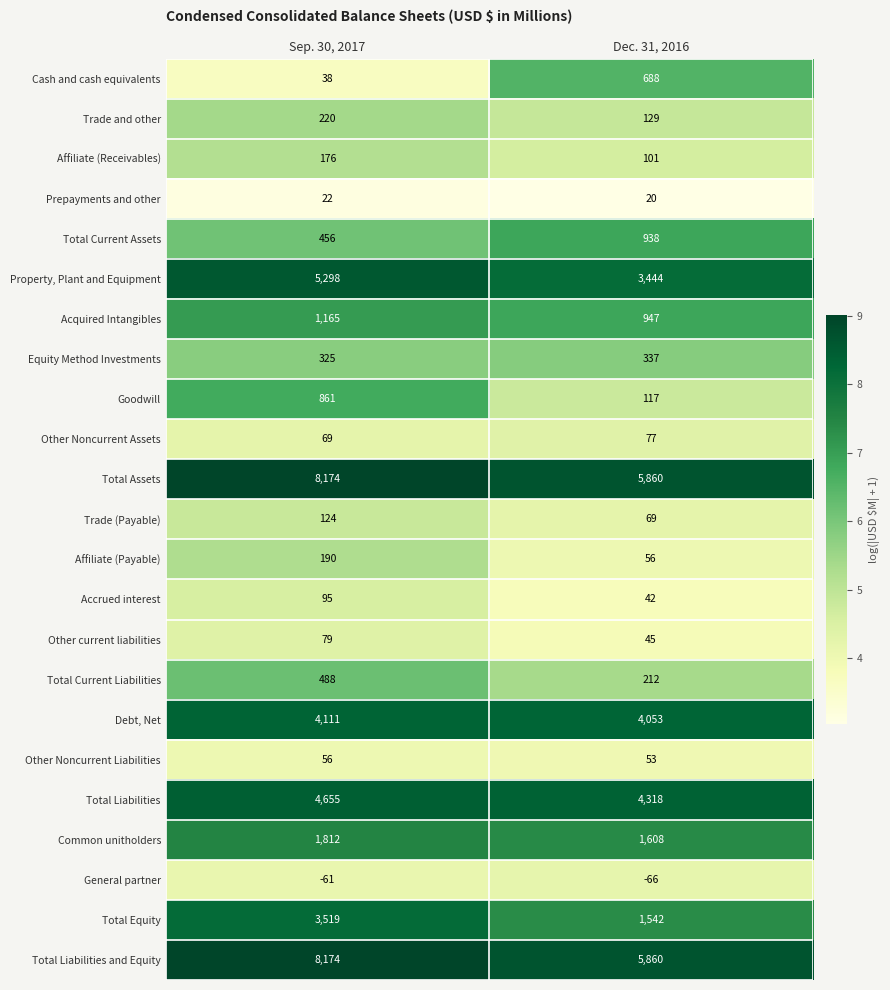

How many data points does each series have?

2